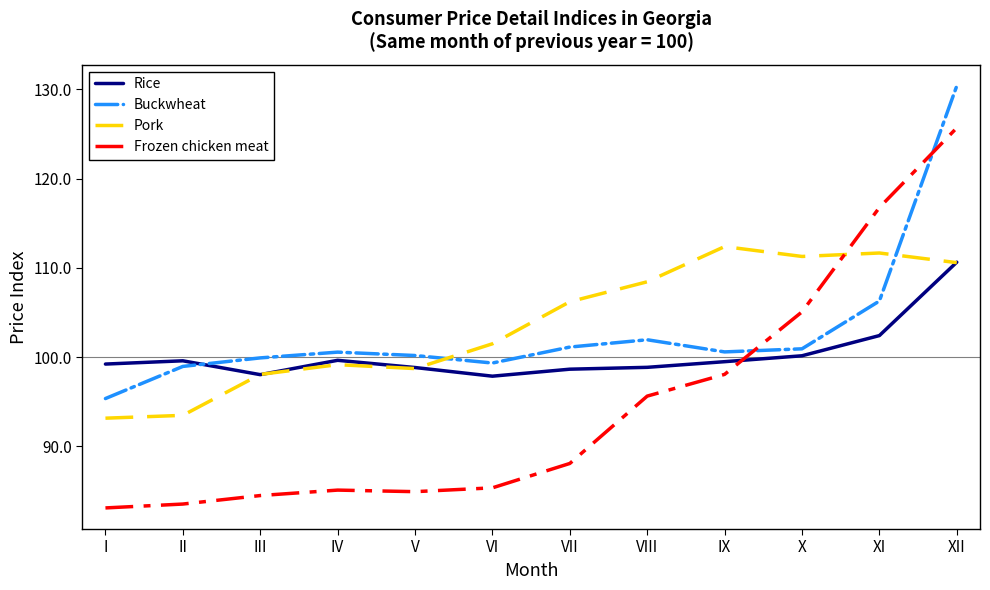

What value does the Buckwheat series have at V?

100.2